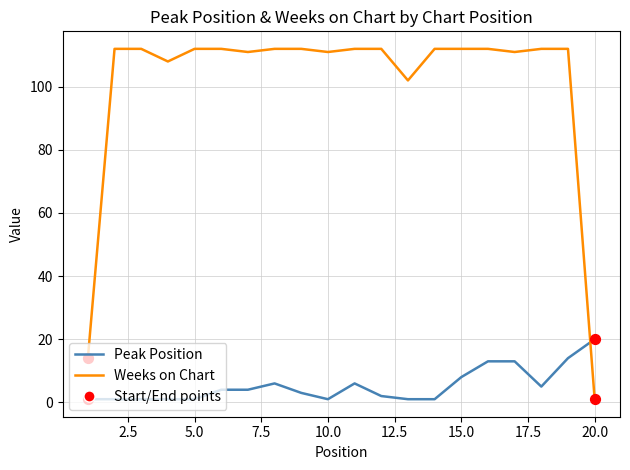

Which series has the largest total across all categories?

Weeks on Chart